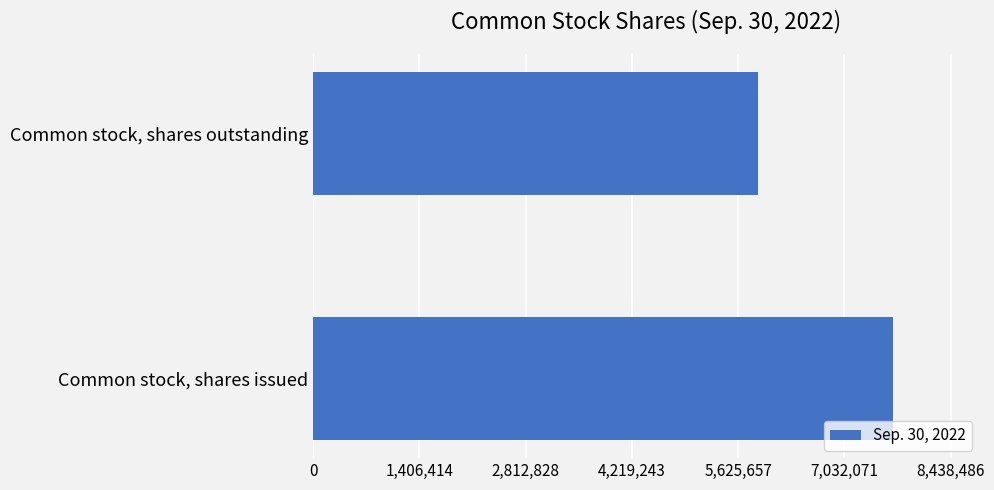

Reading top to bottom, transcribe all the data shown in this chart.

5888217	7671351